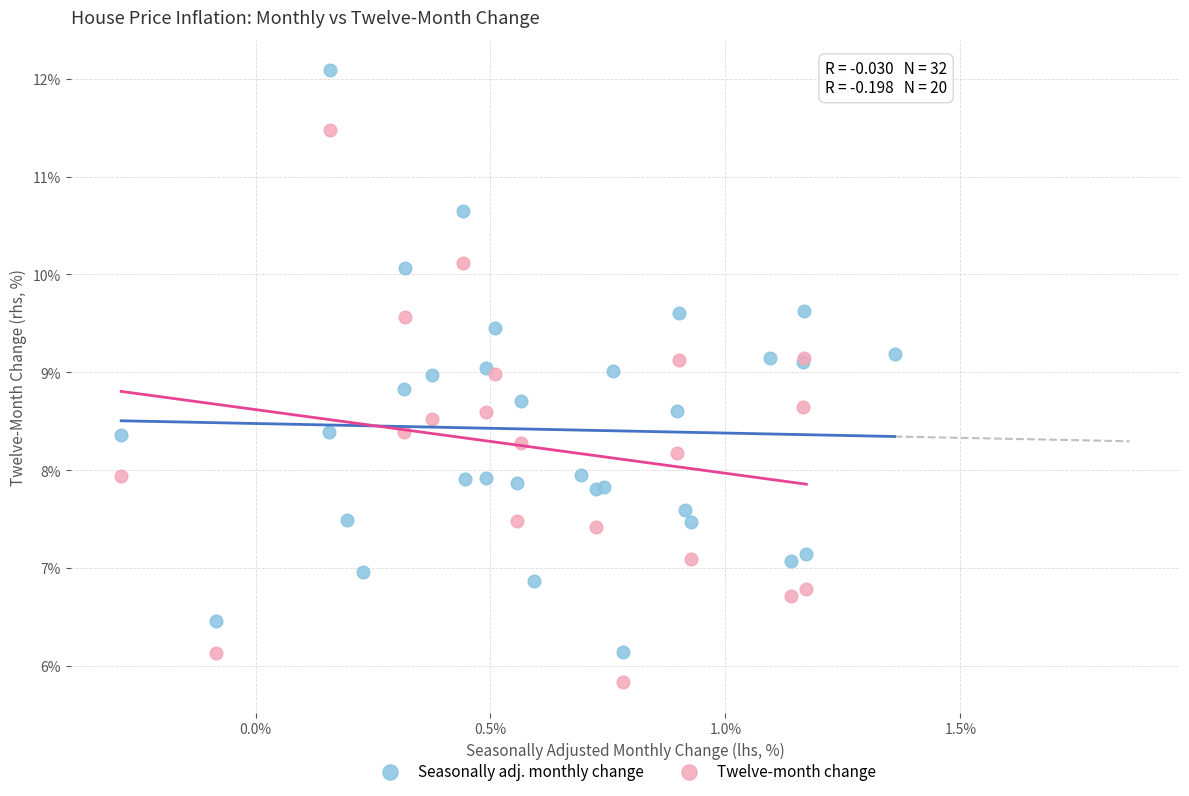

Which series reaches the maximum Y coordinate?

Seasonally adj. monthly change